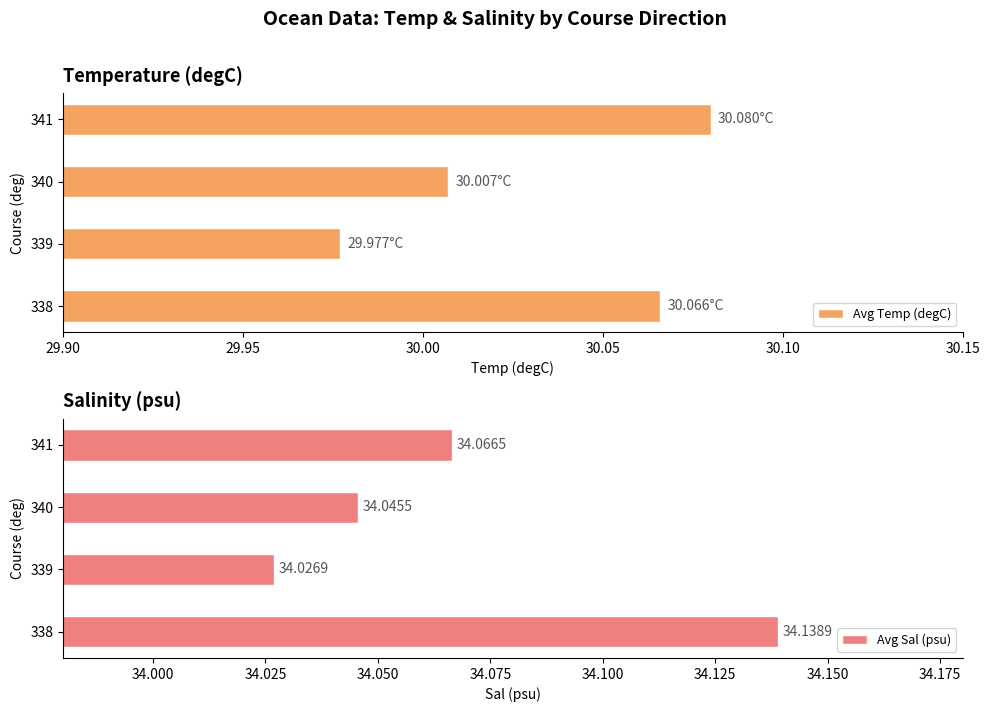

What is the difference between the second highest and minimum values in the Avg Temp (degC) series?

0.1